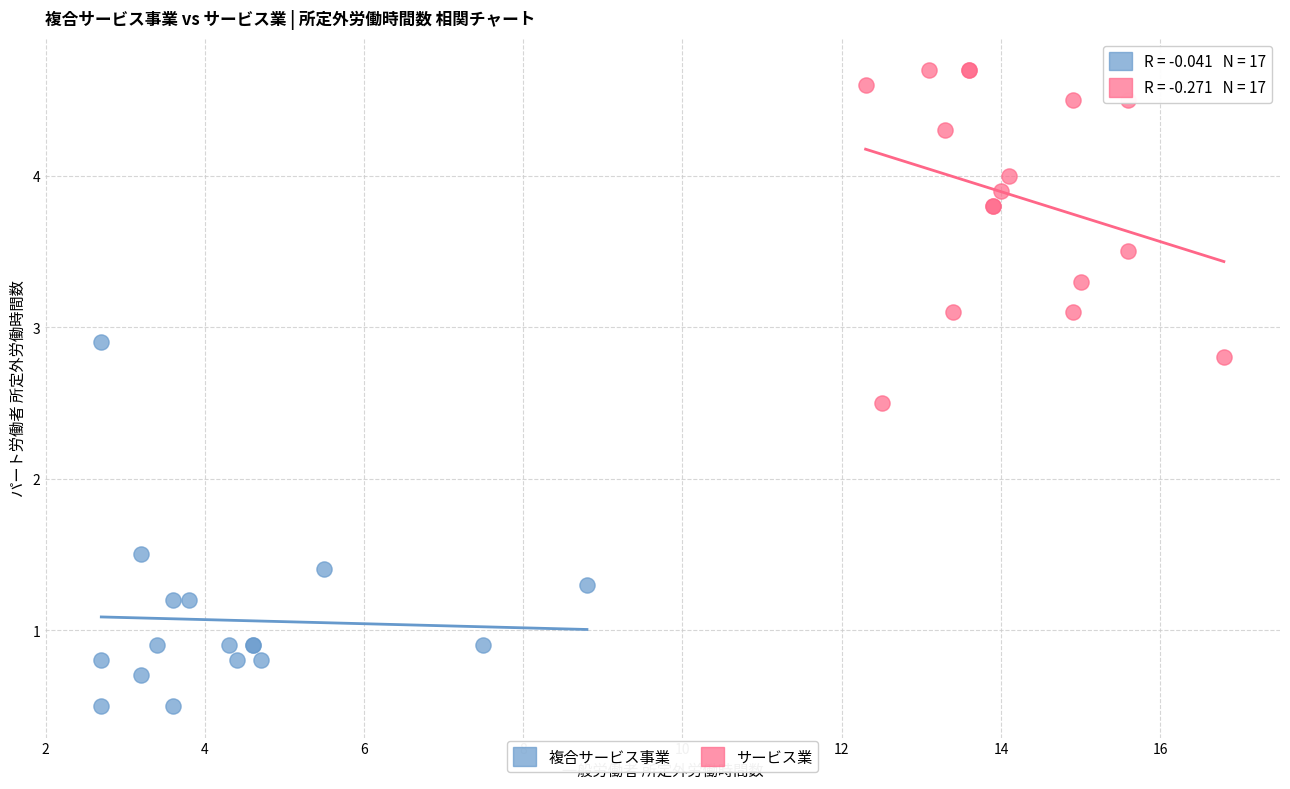

Which series contains the lowest Y value?

複合サービス事業